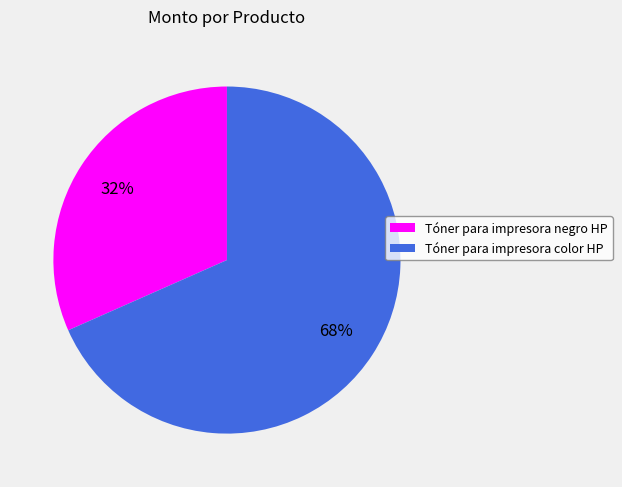

How many slices are in this pie chart?

2